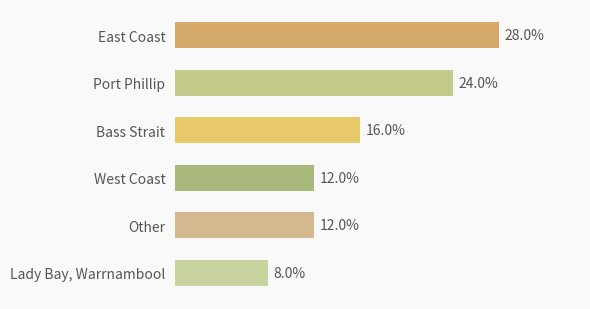

Which has a higher value, Bass Strait or Lady Bay, Warrnambool?

Bass Strait